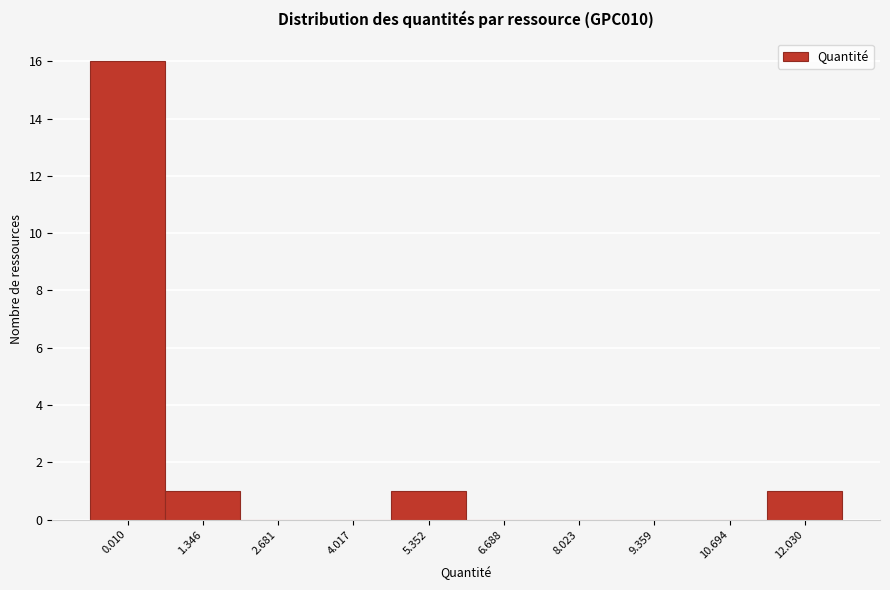

Reading left to right, transcribe all the data shown in this chart.

0.010=16	1.346=1	2.681=0	4.017=0	5.352=1	6.688=0	8.023=0	9.359=0	10.694=0	12.030=1